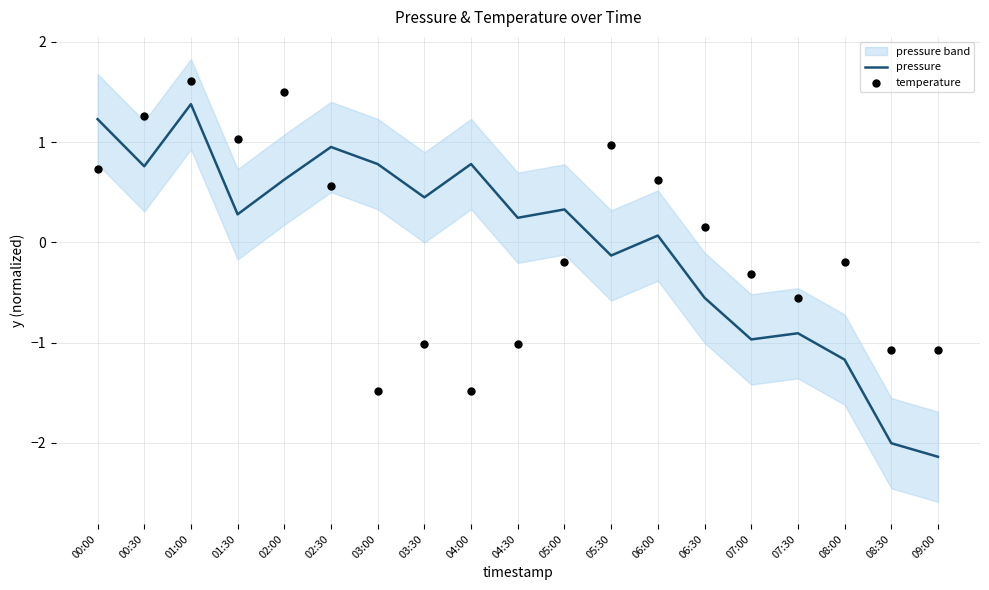

Which series has the largest Y range (max minus min)?

pressure